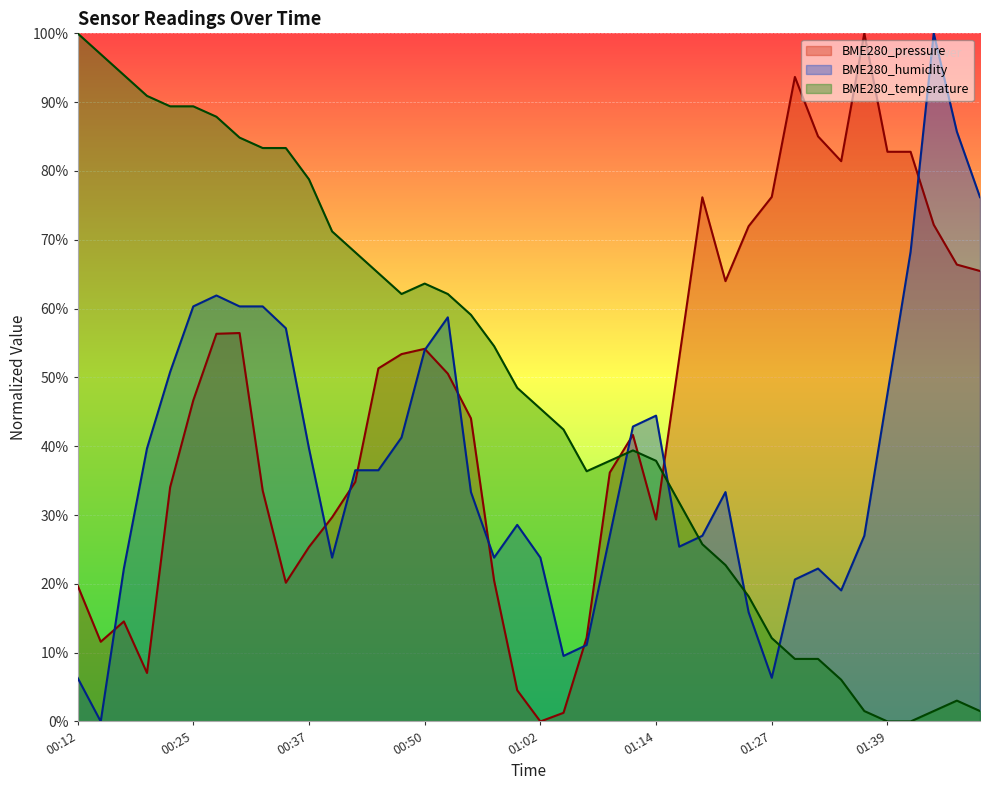

What is the value of the BME280_temperature point at the 26th from the left?

37.9